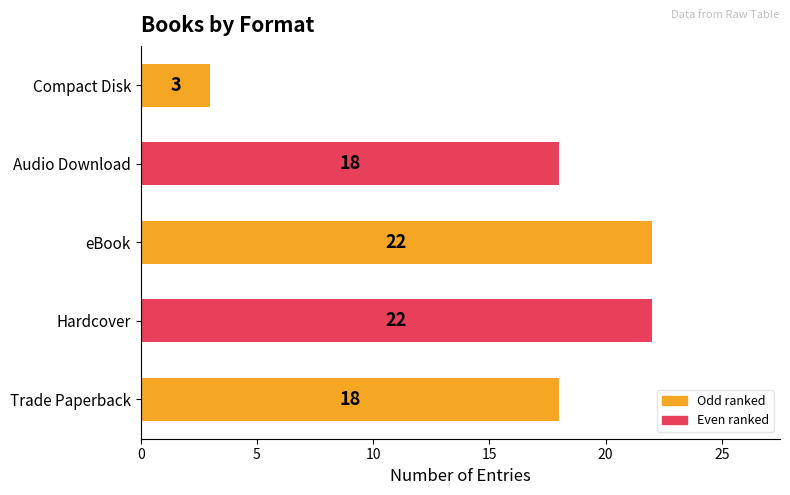

Reading bottom to top, what are all the values shown in this chart?

18	22	22	18	3